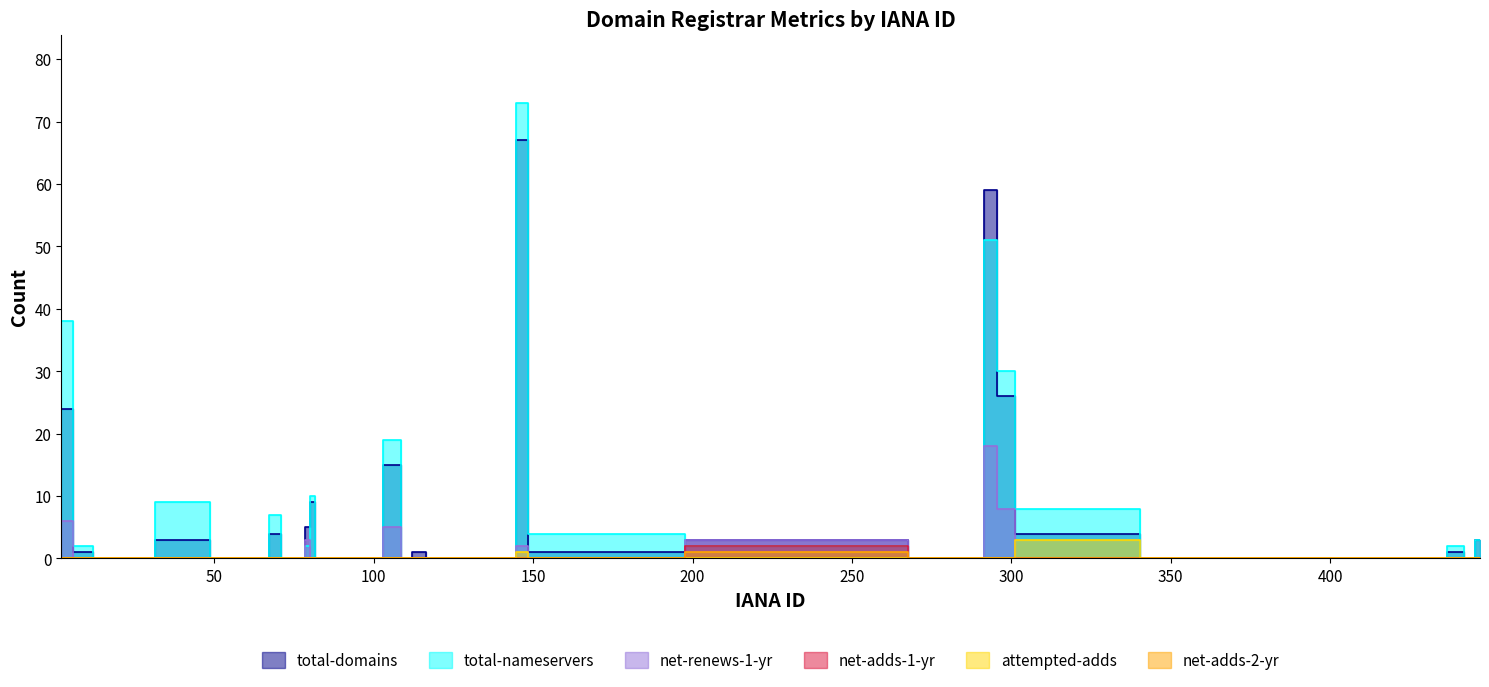

In net-adds-1-yr, how many points are higher than both neighbors (excluding endpoints)?

1